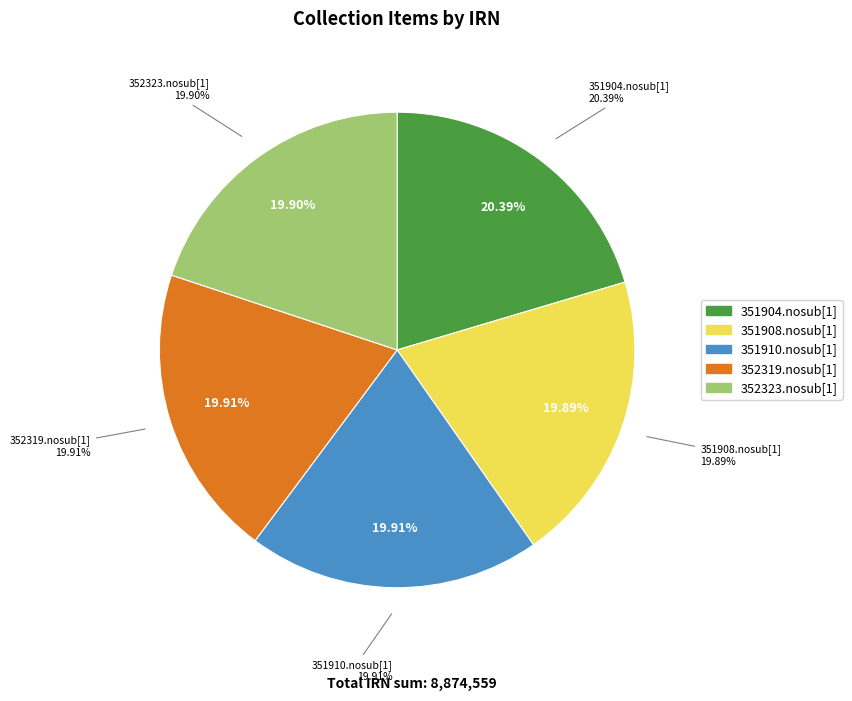

The 352323.nosub[1] slice represents 20% of the pie. True or false?

True